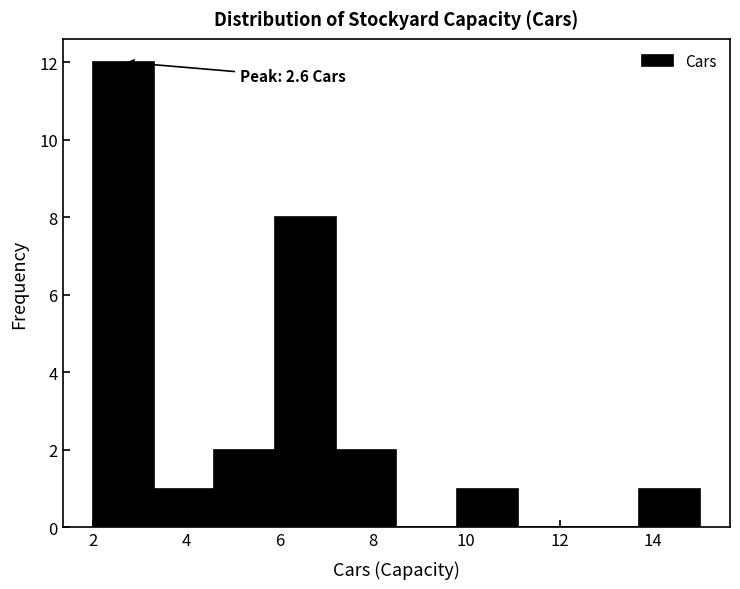

Which range on the x-axis has the tallest bar?

2.0 to 3.3